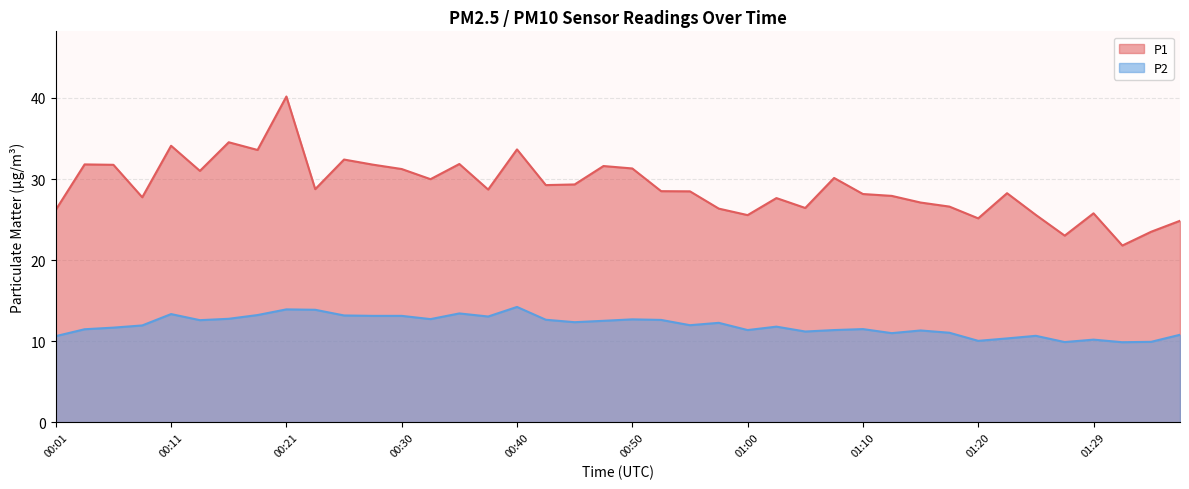

Is it true that P1 equals 37.6 at 00:55?

False